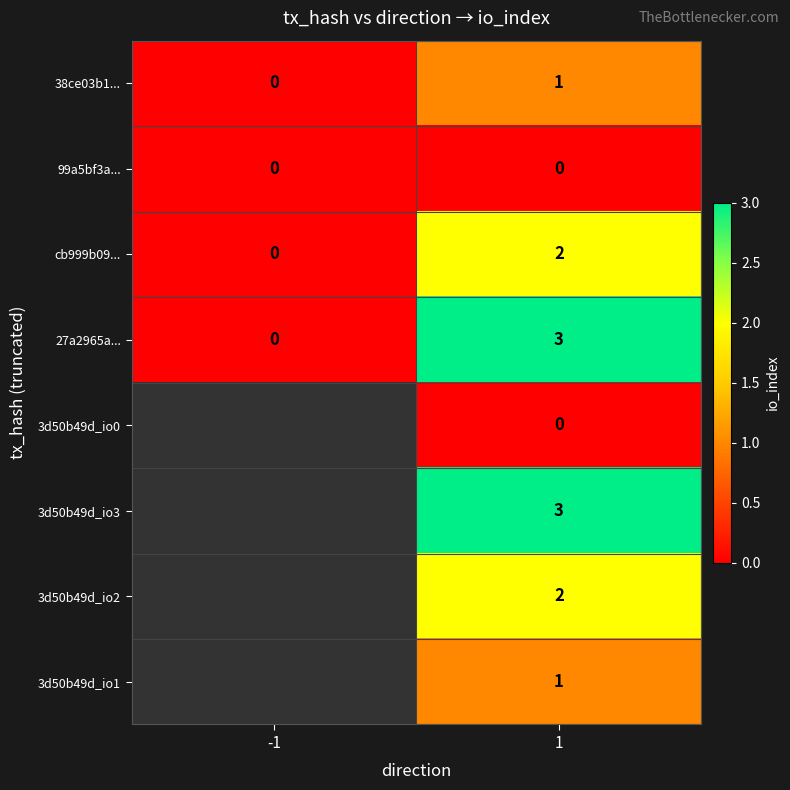

Which label corresponds to the smallest value in the chart?

-1